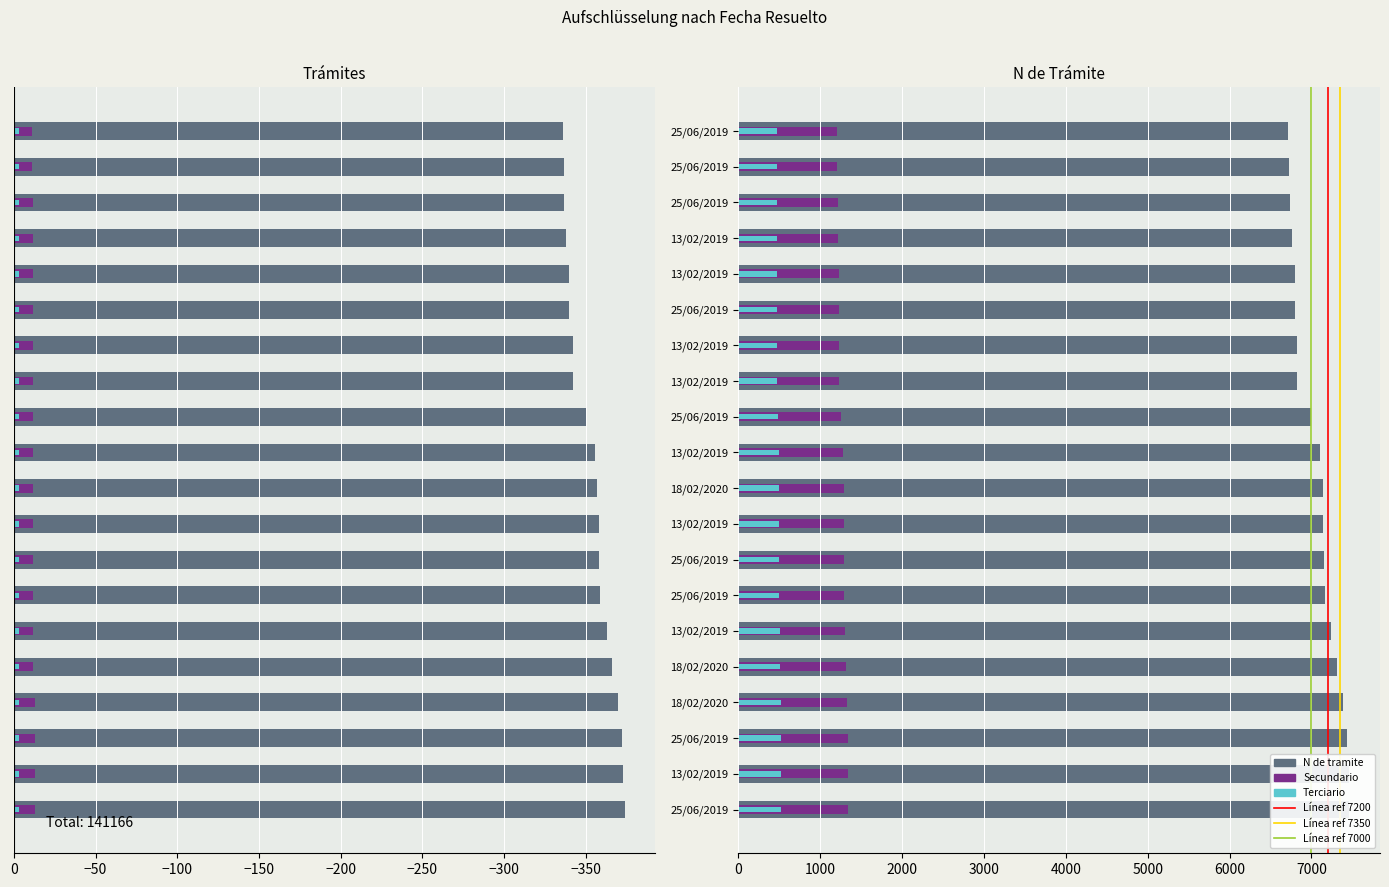

What is the label of the 15th bar from the left?

25/06/2019